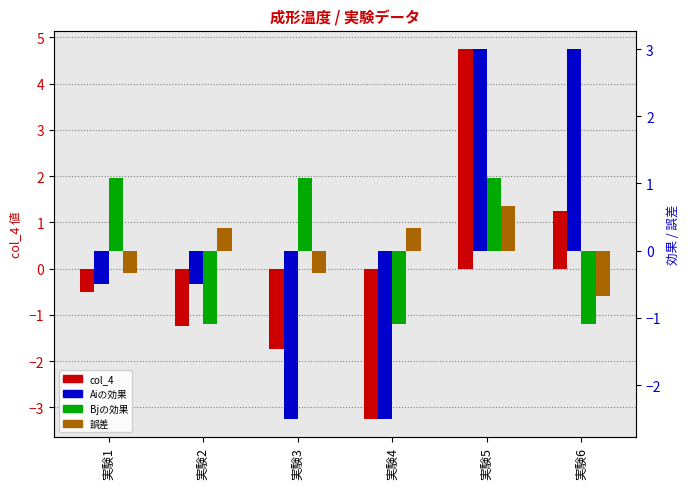

How many values in the Aiの効果 series are below 0?

4